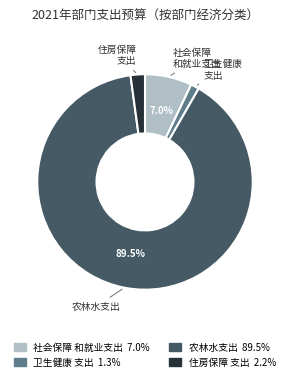

Is there a majority slice in this chart?

Yes